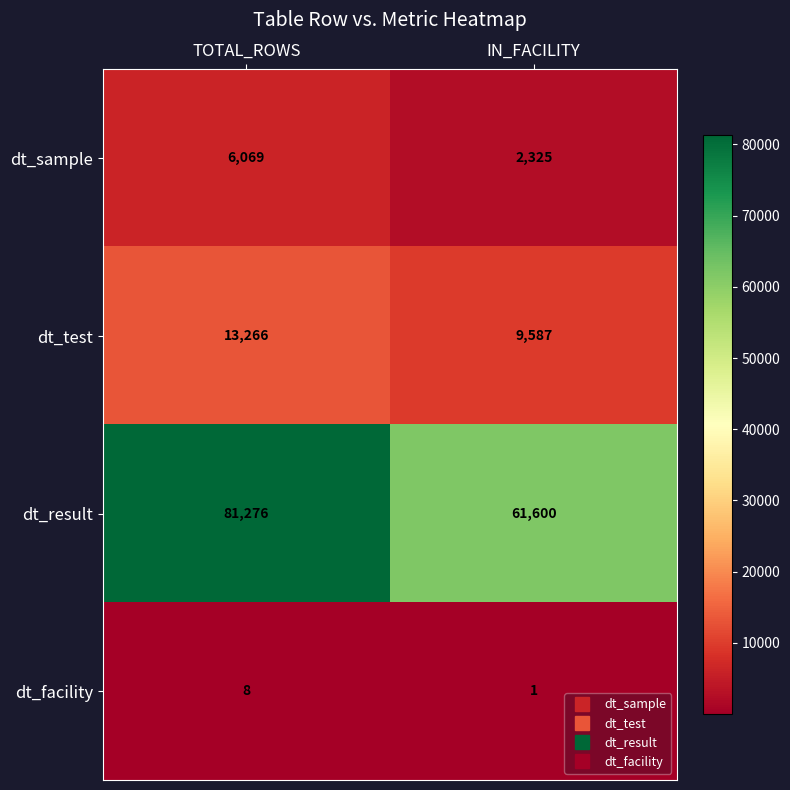

Between TOTAL_ROWS and IN_FACILITY, which series saw the biggest shift?

dt_result